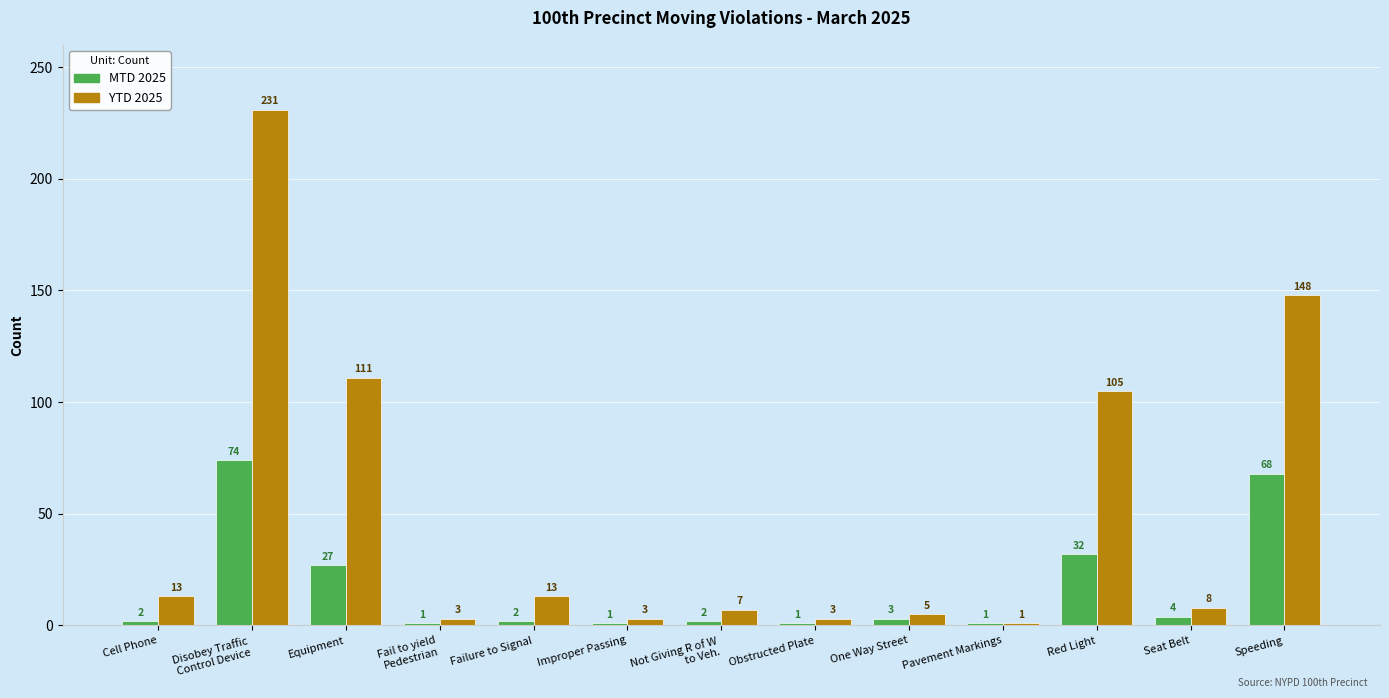

What position from the right is Improper Passing?

8